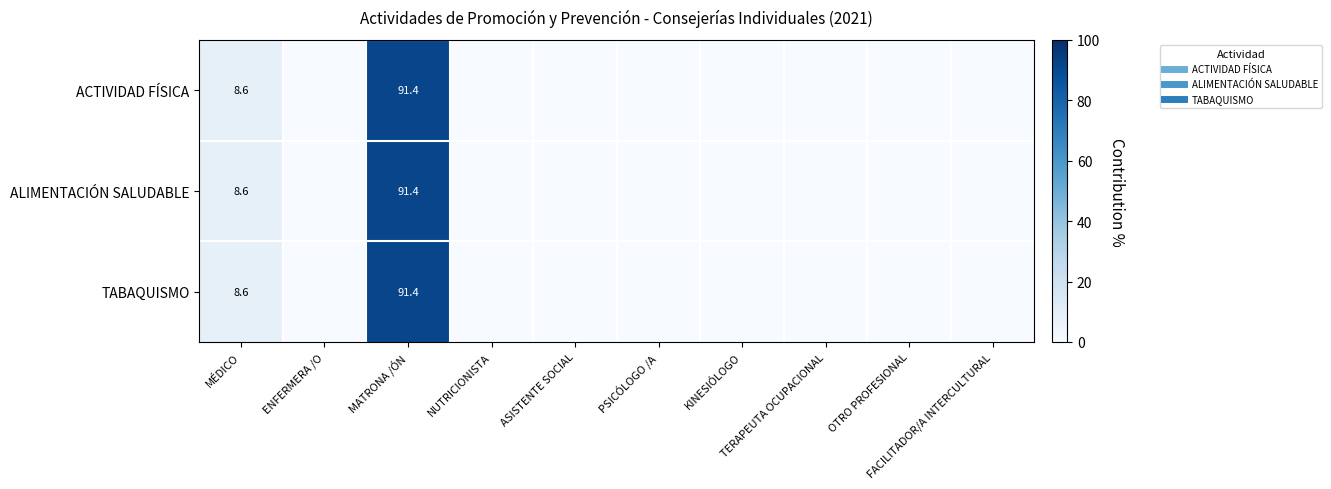

Between ENFERMERA /O and TERAPEUTA OCUPACIONAL, which series saw the biggest shift?

ACTIVIDAD FÍSICA